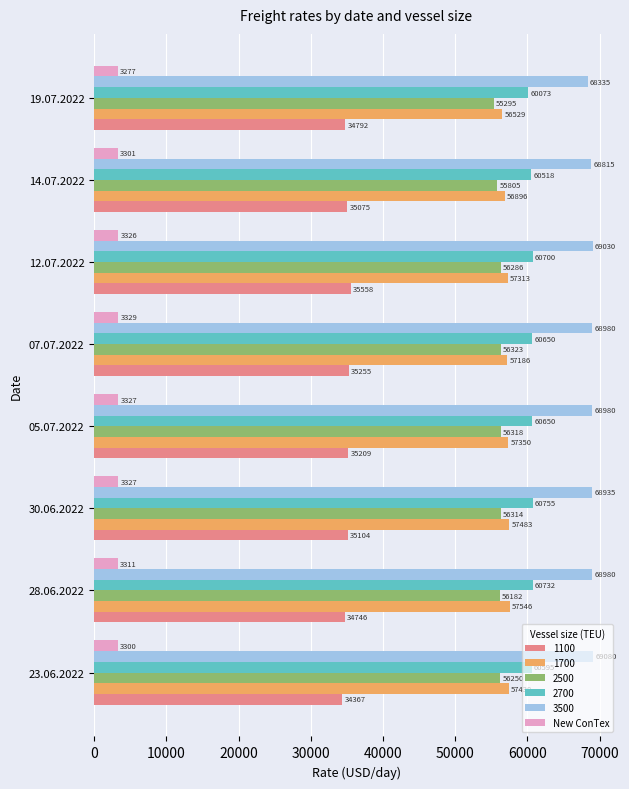

What is the approximate value of 2500 at 07.07.2022, to the nearest 50?

56300